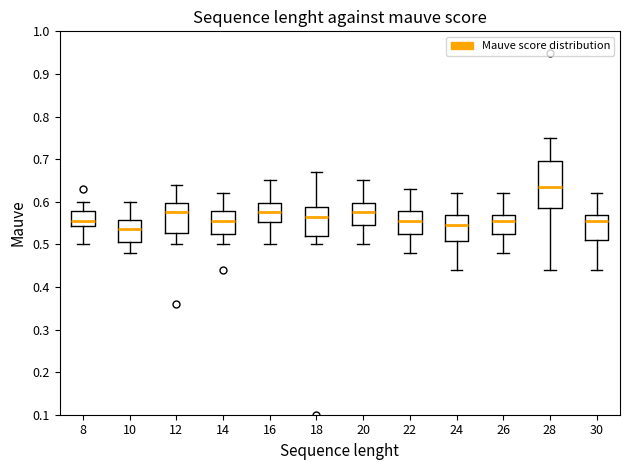

Which box has the lowest median line?

10